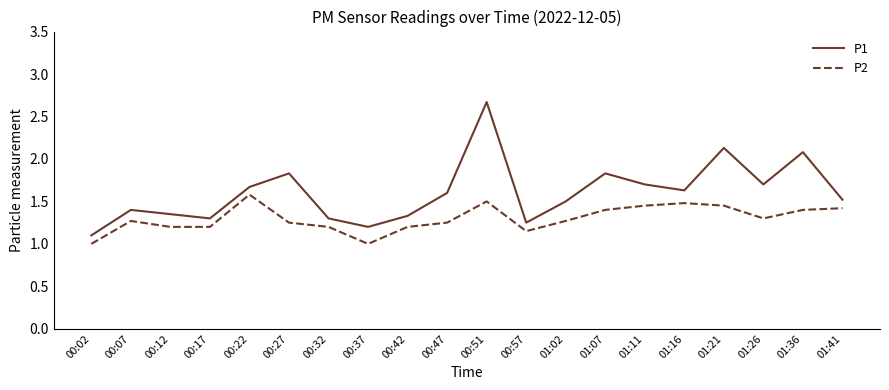

Rank the series by their maximum value, from highest to lowest.

P1, P2